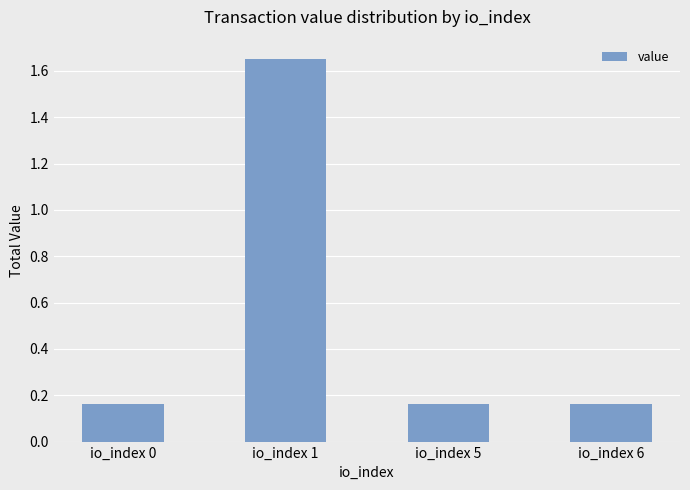

At which category does the chart reach its peak across all series?

io_index 1